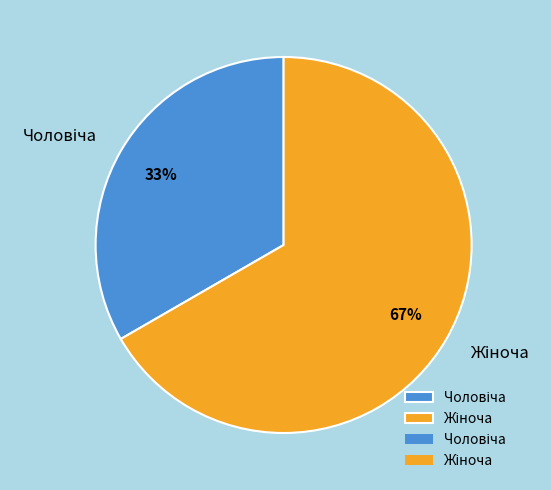

To the nearest percent, what is the average slice percentage?

50%